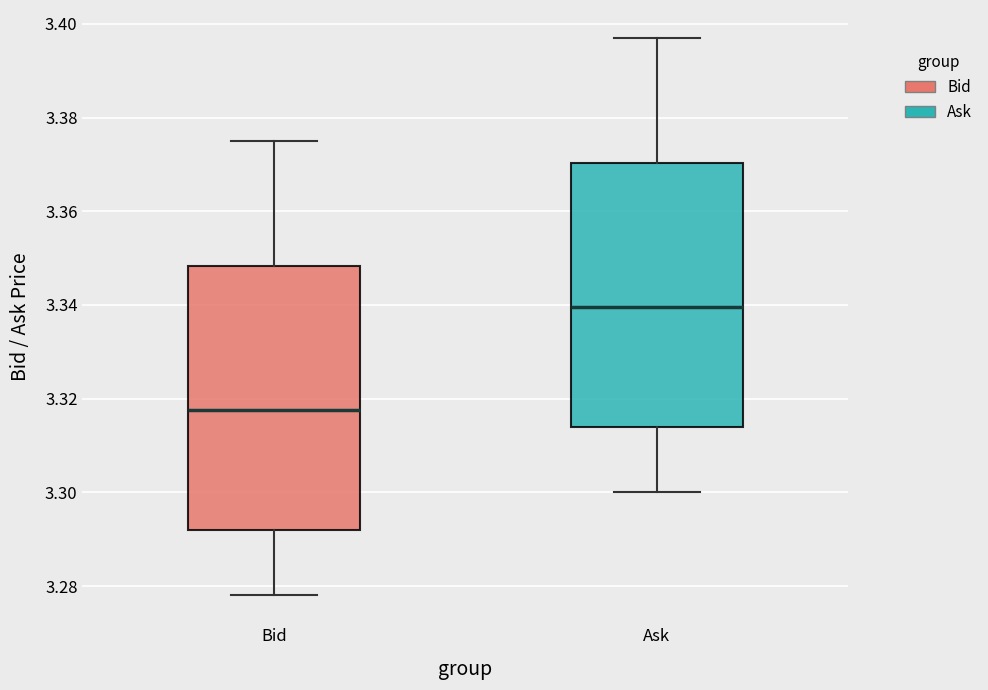

Where does the lower whisker of the box for Ask end on the y-axis? The values are not printed on the chart, so give them approximately, as read against the axis.

3.300